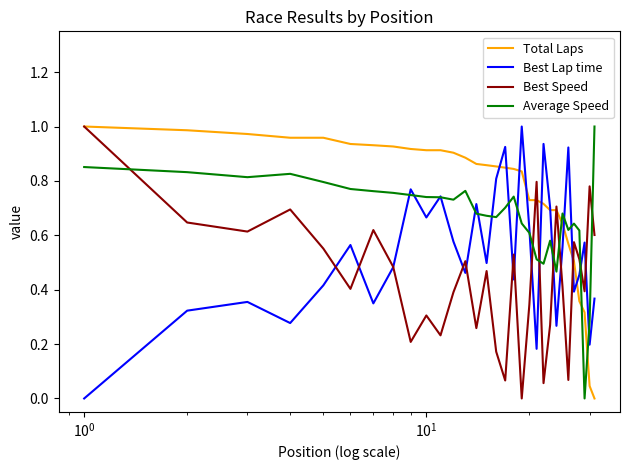

Count the number of data series in this chart.

4